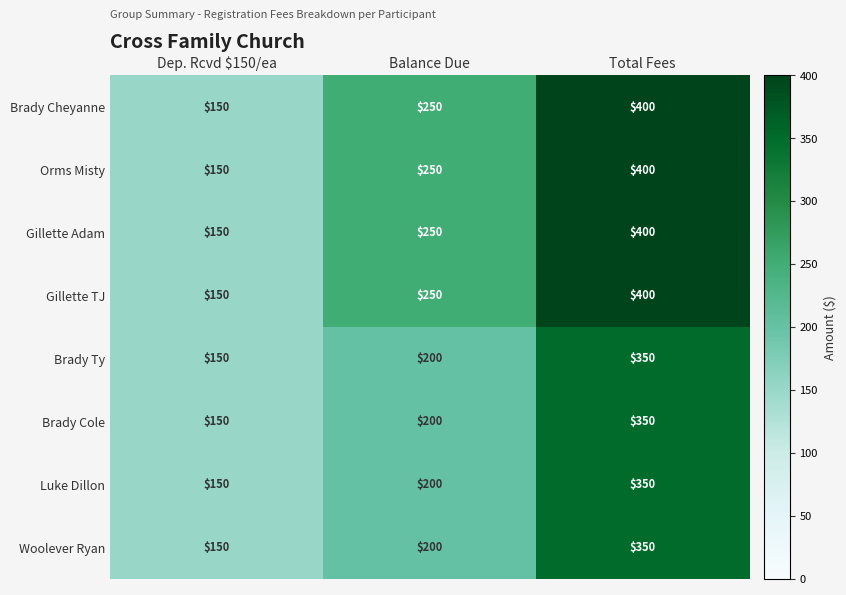

What is the minimum value shown in the chart?

150